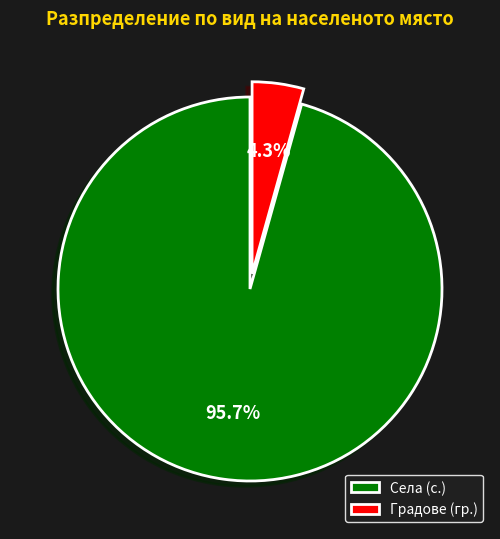

Combined, do Градове (гр.) and Села (с.) account for over 50%?

Yes